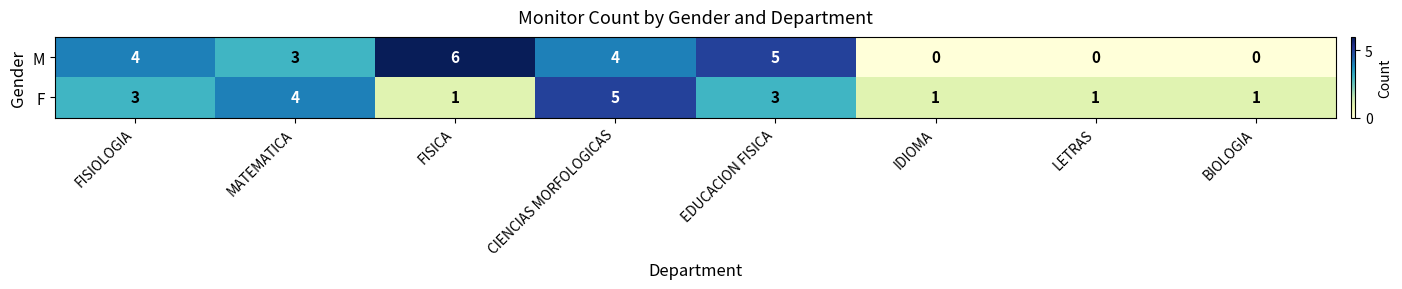

List the series in order of their peak value, highest first.

M, F